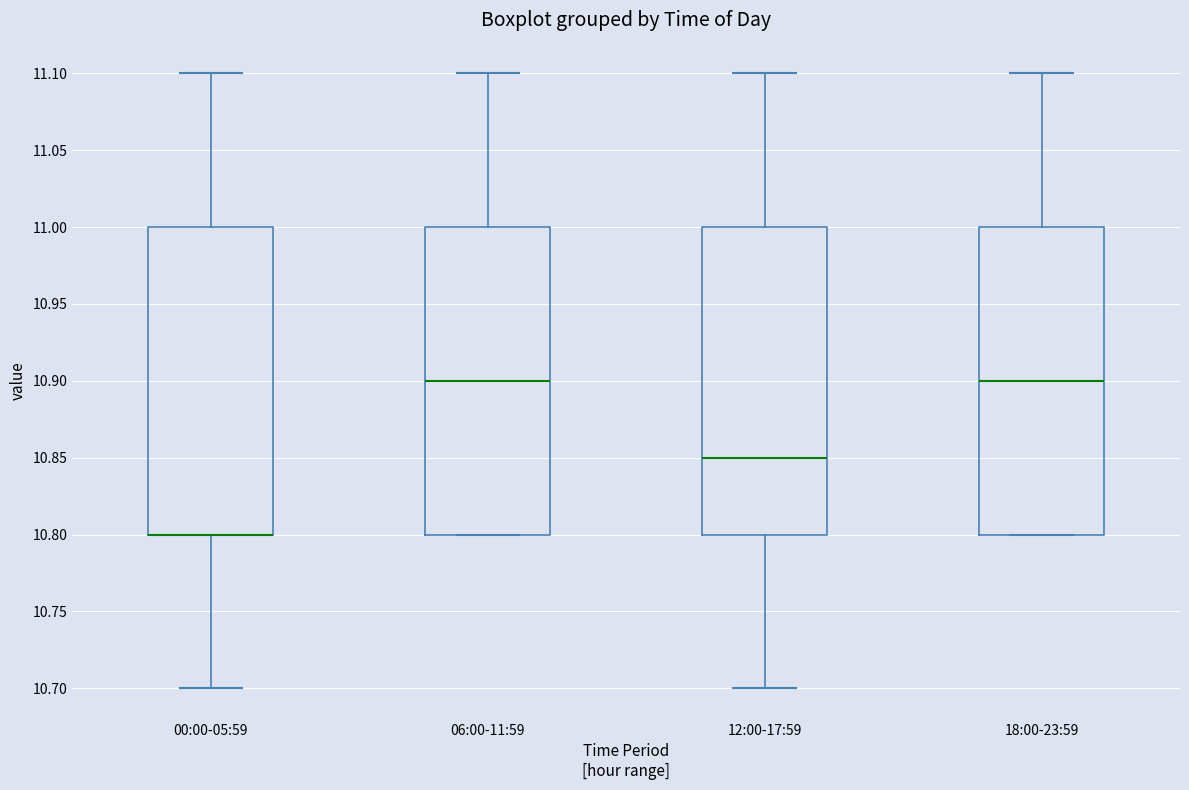

Reading left to right, read every box against the y-axis: the position of its median line, the range the box covers, and the ends of its whiskers. The values are not printed on the chart, so give them approximately, as read against the axis.

00:00-05:59: median 10.80 (drawn on the box's lower edge), box 10.80 to 11.00, whiskers 10.70 to 11.10
06:00-11:59: median 10.90, box 10.80 to 11.00, whiskers 10.80 to 11.10
12:00-17:59: median 10.85, box 10.80 to 11.00, whiskers 10.70 to 11.10
18:00-23:59: median 10.90, box 10.80 to 11.00, whiskers 10.80 to 11.10